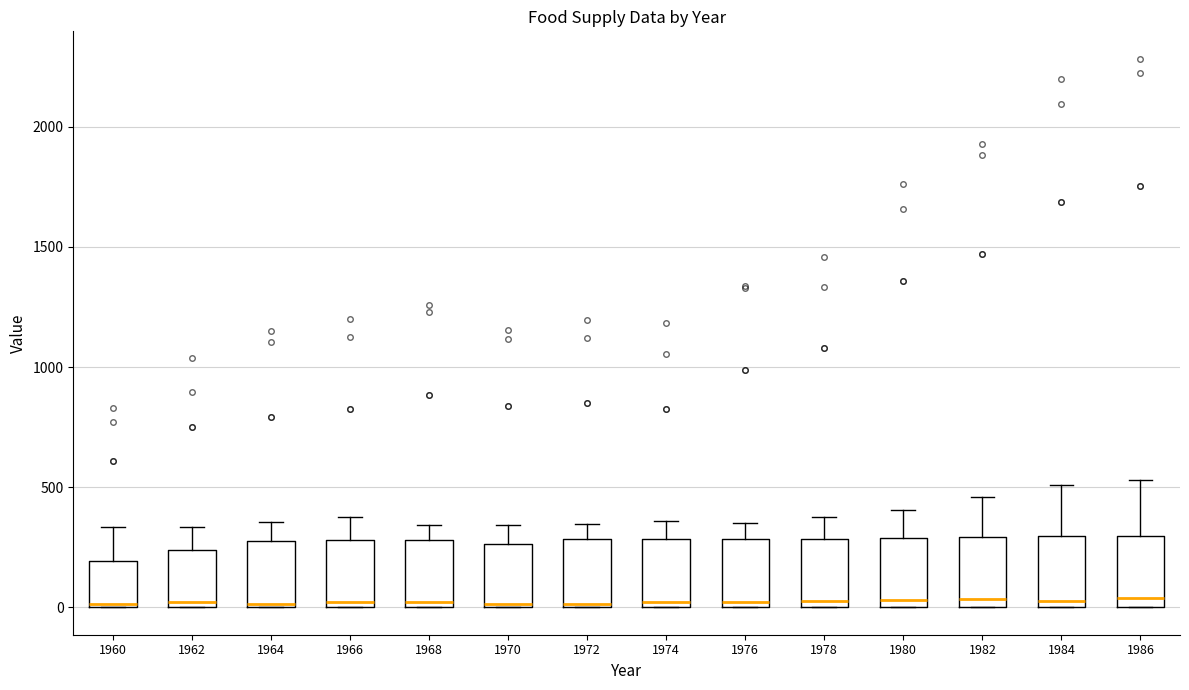

Reading left to right, read every box against the y-axis: the position of its median line, the range the box covers, and the ends of its whiskers. The values are not printed on the chart, so give them approximately, as read against the axis.

1960: median 0, box 0 to 200, whiskers 0 to 350
1962: median 0 (just above the box's lower edge), box 0 to 250, whiskers 0 to 350
1964: median 0 (just above the box's lower edge), box 0 to 300, whiskers 0 to 350
1966: median 0 (just above the box's lower edge), box 0 to 300, whiskers 0 to 350
1968: median 0 (just above the box's lower edge), box 0 to 300, whiskers 0 to 350
1970: median 0 (just above the box's lower edge), box 0 to 250, whiskers 0 to 350
1972: median 0, box 0 to 300, whiskers 0 to 350
1974: median 0 (just above the box's lower edge), box 0 to 300, whiskers 0 to 350
1976: median 0 (just above the box's lower edge), box 0 to 300, whiskers 0 to 350
1978: median 50, box 0 to 300, whiskers 0 to 400
1980: median 50, box 0 to 300, whiskers 0 to 400
1982: median 50, box 0 to 300, whiskers 0 to 450
1984: median 50, box 0 to 300, whiskers 0 to 500
1986: median 50, box 0 to 300, whiskers 0 to 550